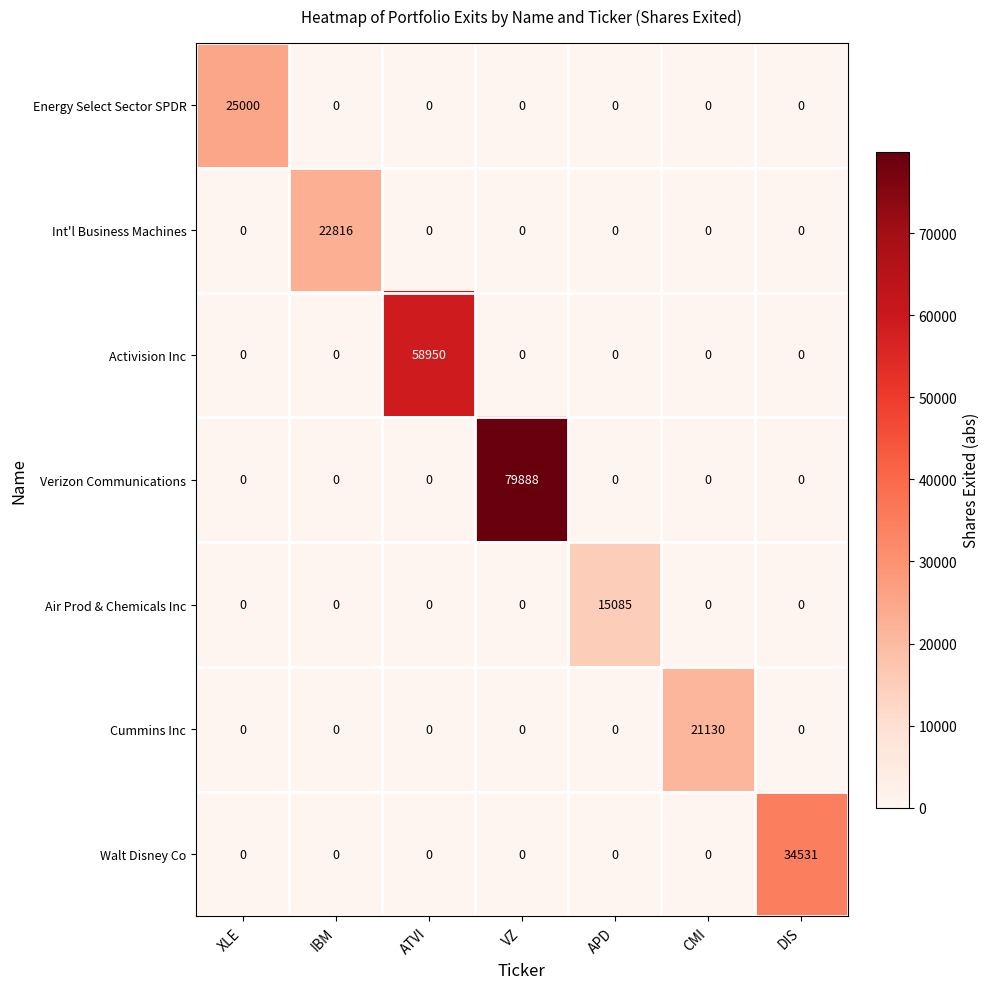

What is the sum of all Activision Inc values?

58950